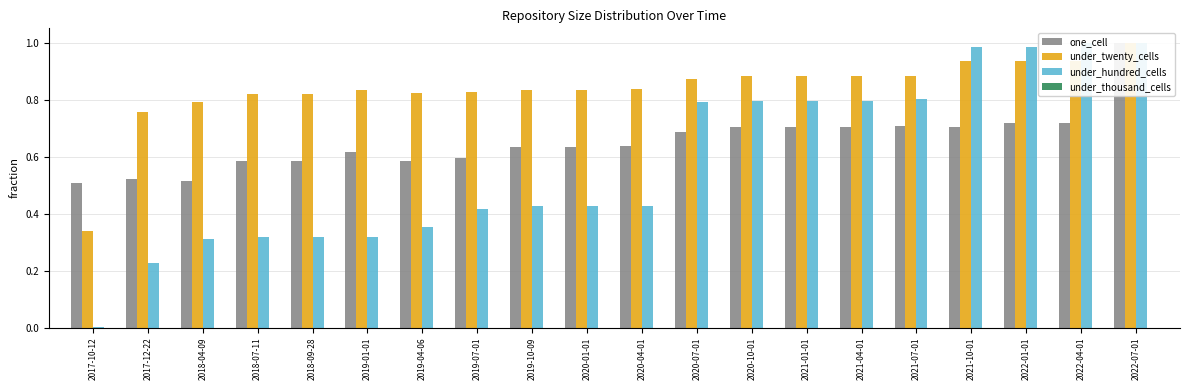

What is the total value across all series at 2019-07-01?

1.8